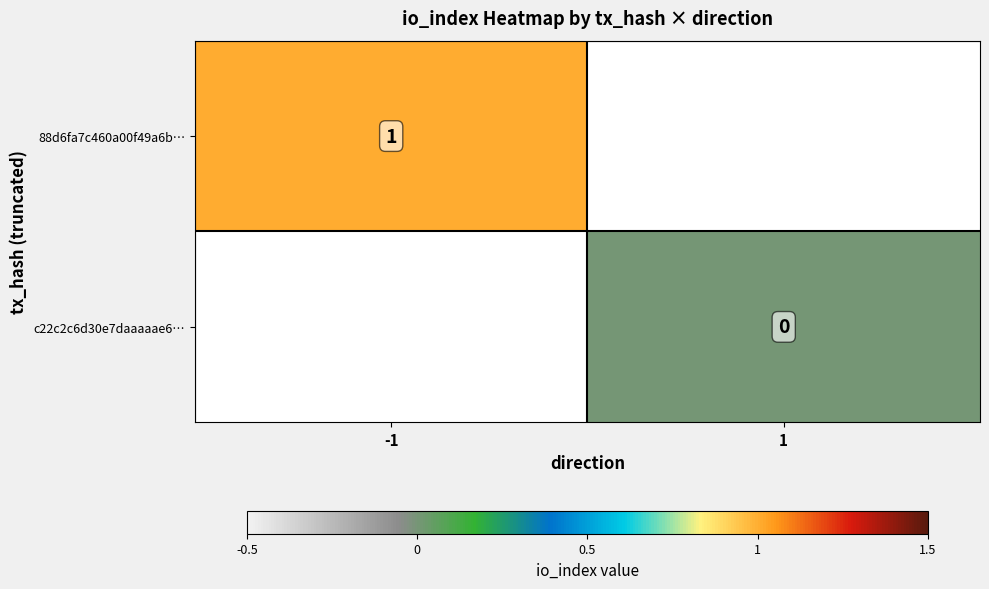

Is the value of 88d6fa7c460a00f49a6b… at -1 greater than the value of c22c2c6d30e7daaaaae6… at 1?

Yes